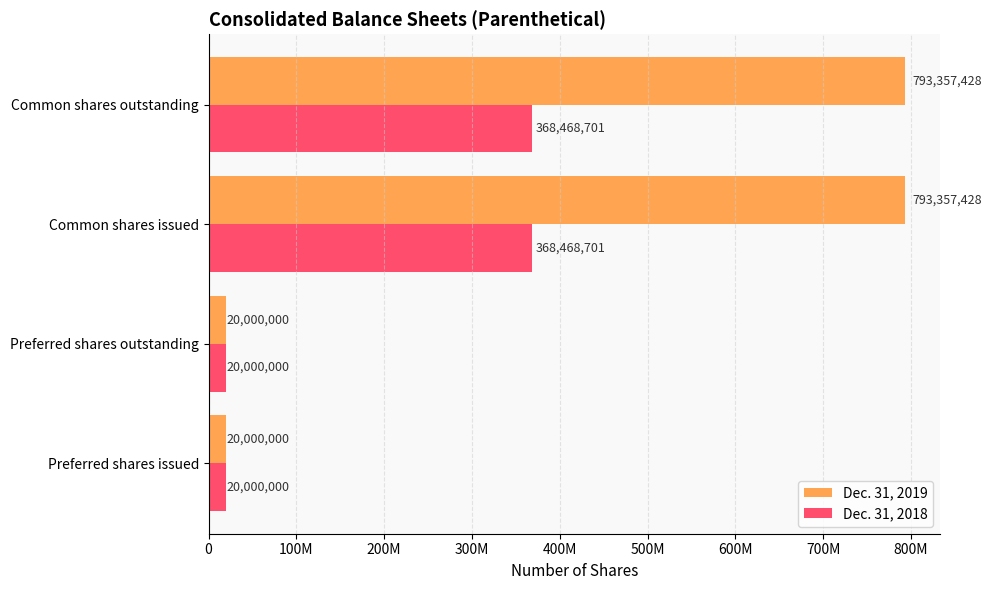

List the series in order of their peak value, highest first.

Dec. 31, 2019, Dec. 31, 2018